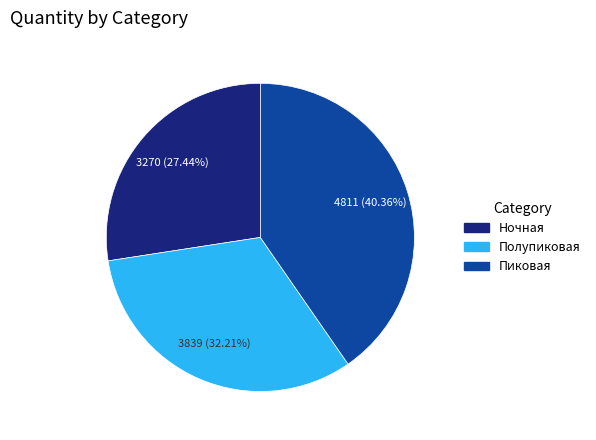

The Полупиковая slice represents 19% of the pie. True or false?

False